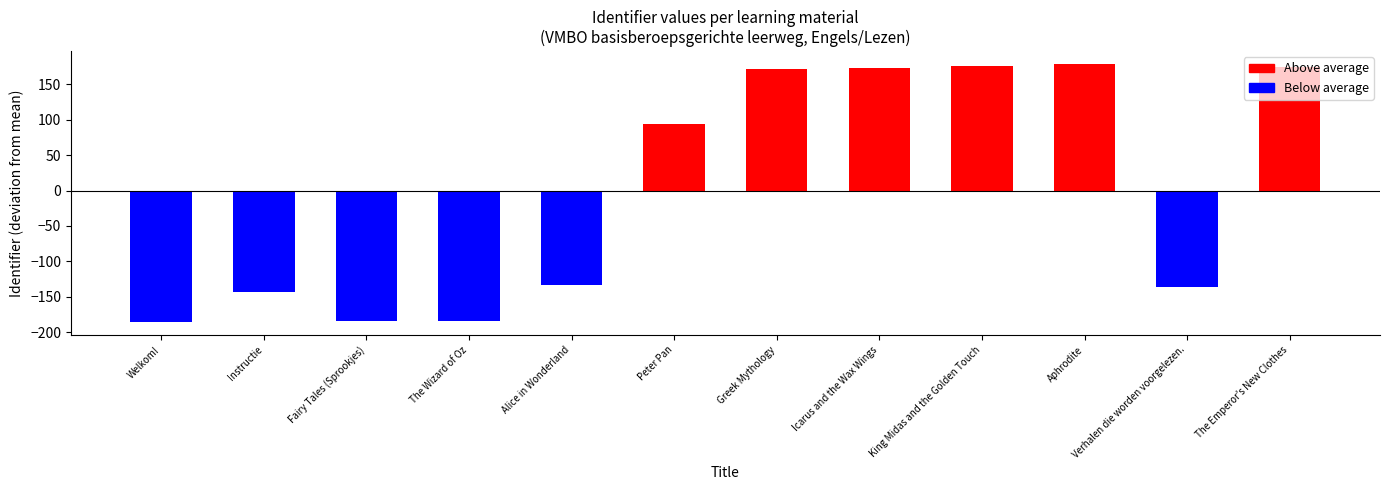

What is the label of the 2nd bar from the right?

Verhalen die worden voorgelezen.